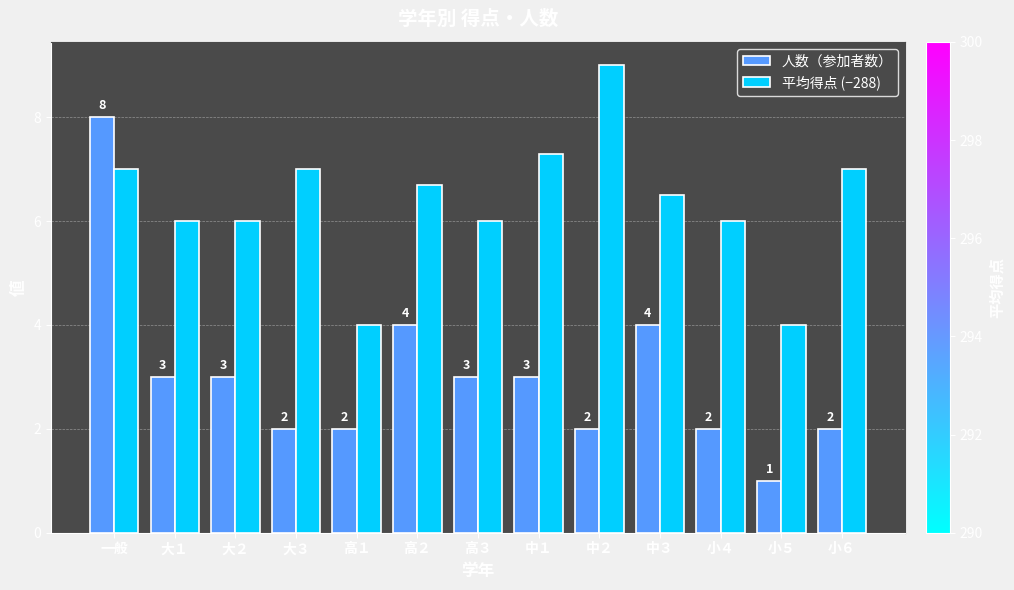

Rank the series by their average value, from lowest to highest.

人数（参加者数）, 平均得点 (−288)